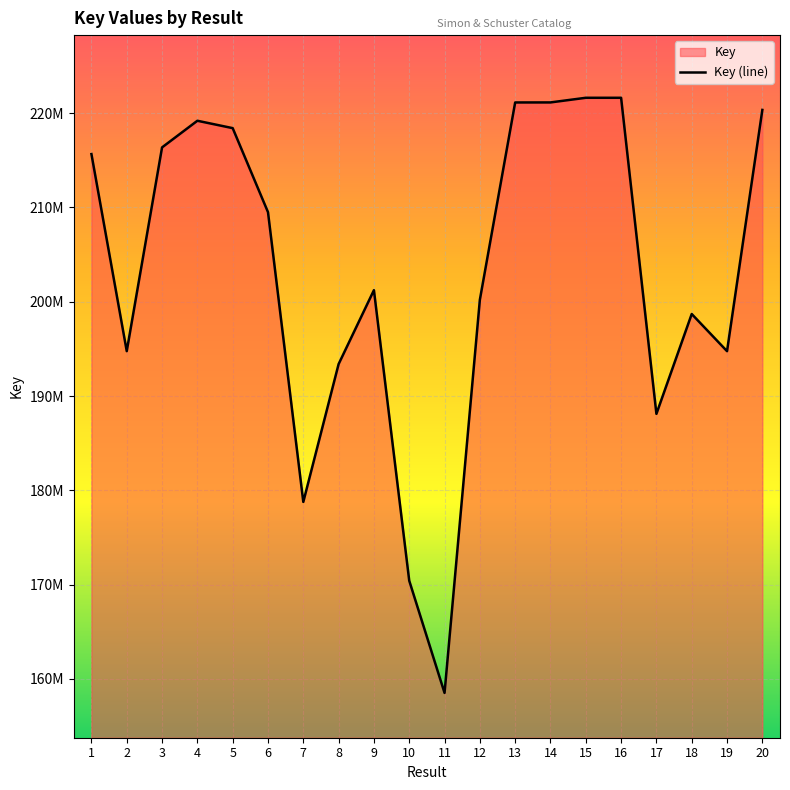

What is the difference between the second highest and second lowest values?

51231979